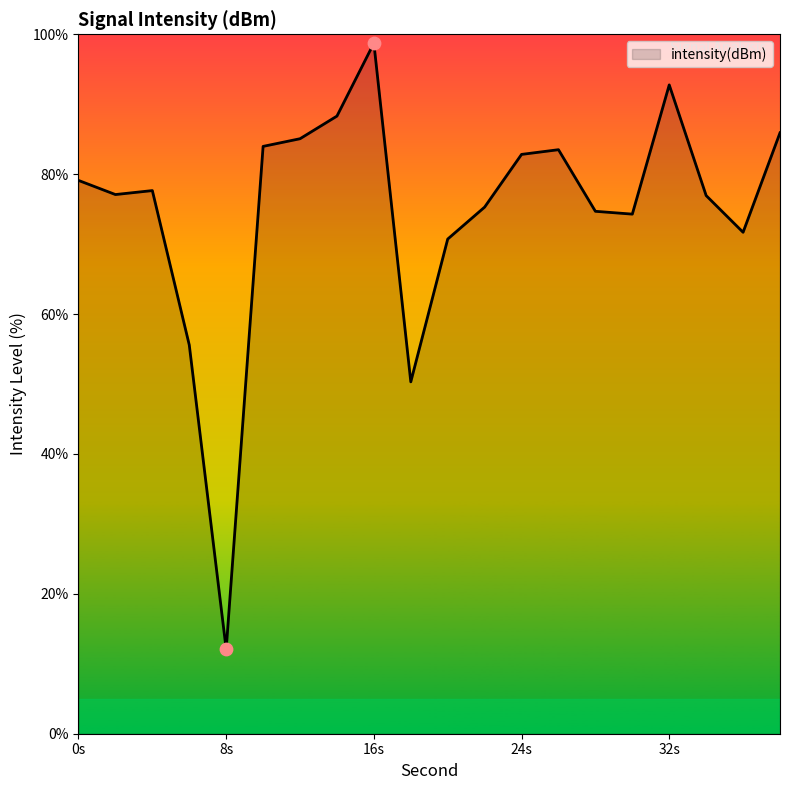

What is the maximum value shown in the chart?

98.7